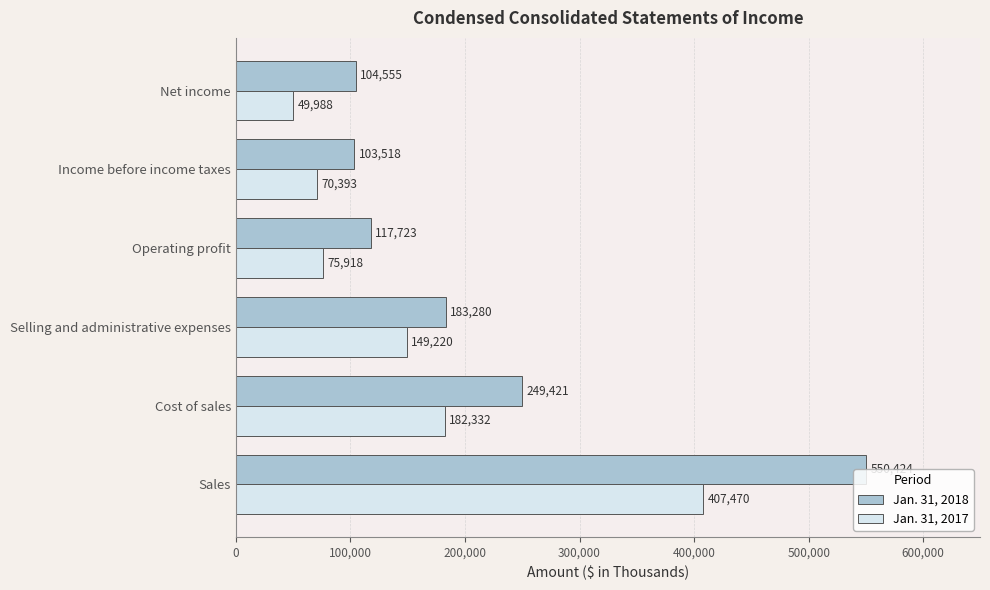

List the labels in order of Jan. 31, 2018 value, largest first.

Sales, Cost of sales, Selling and administrative expenses, Operating profit, Net income, Income before income taxes